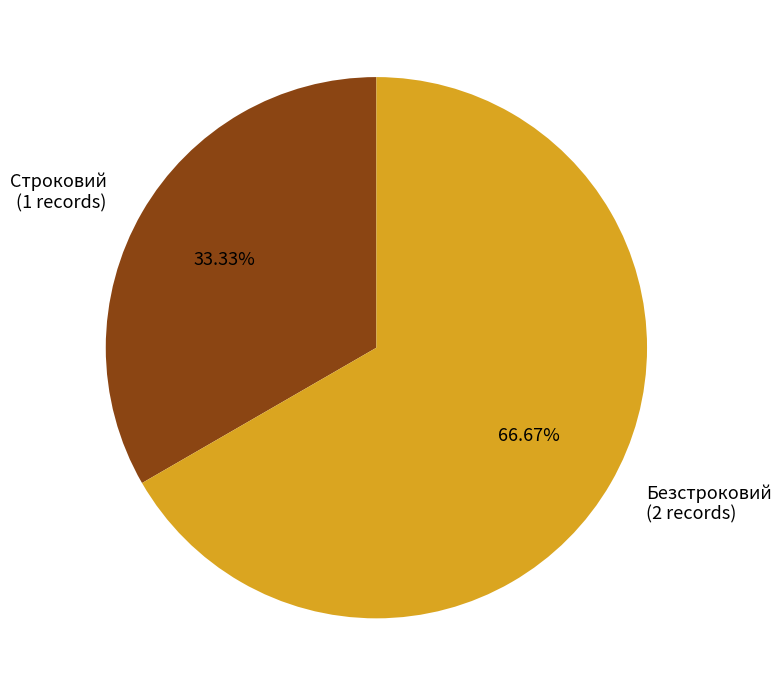

True or false: Строковий accounts for 33% of the total.

True